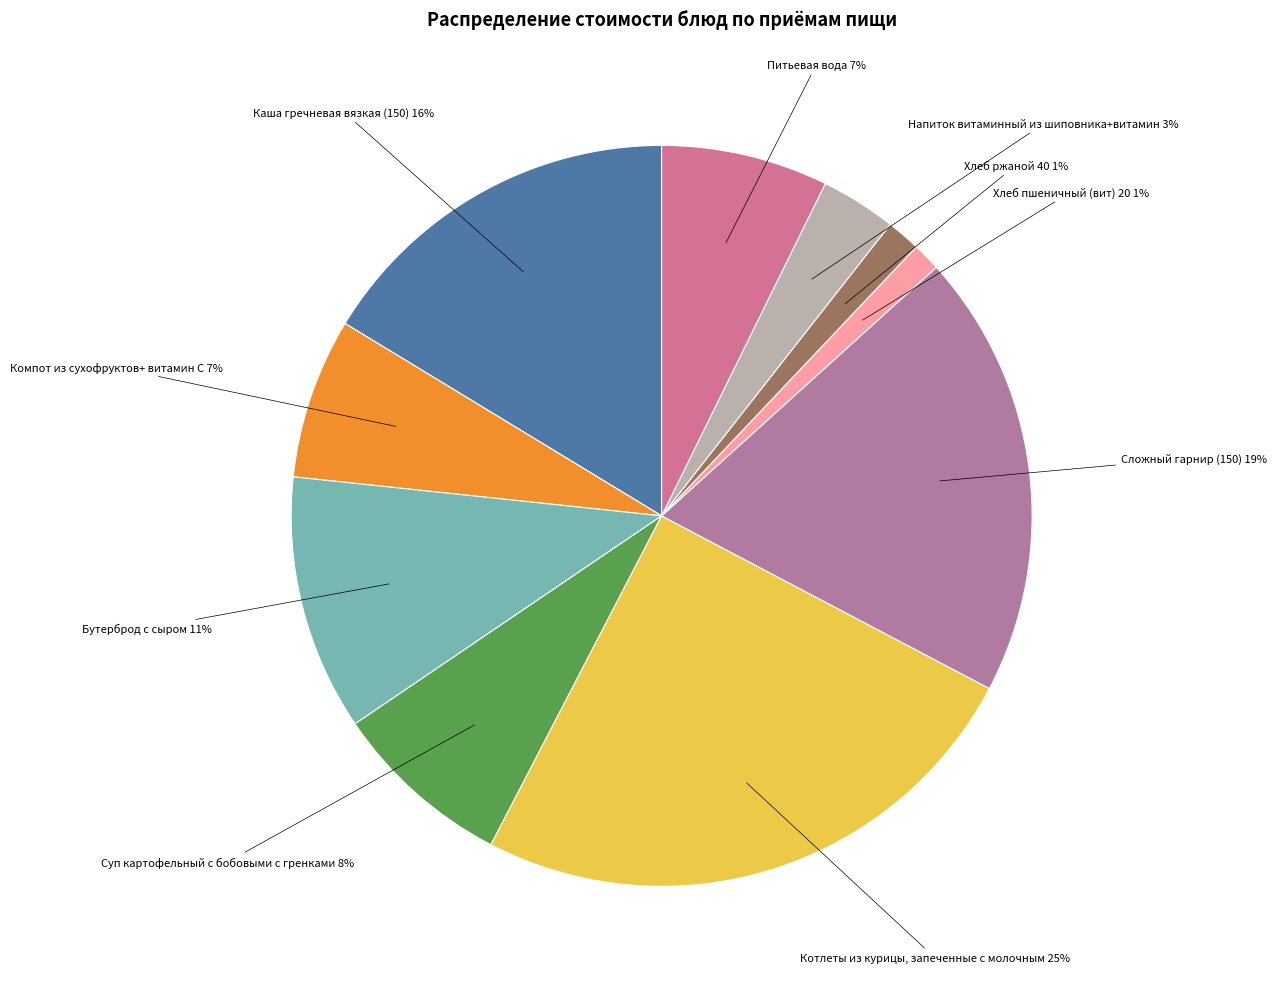

The Компот из сухофруктов+ витамин С slice represents 21% of the pie. True or false?

False